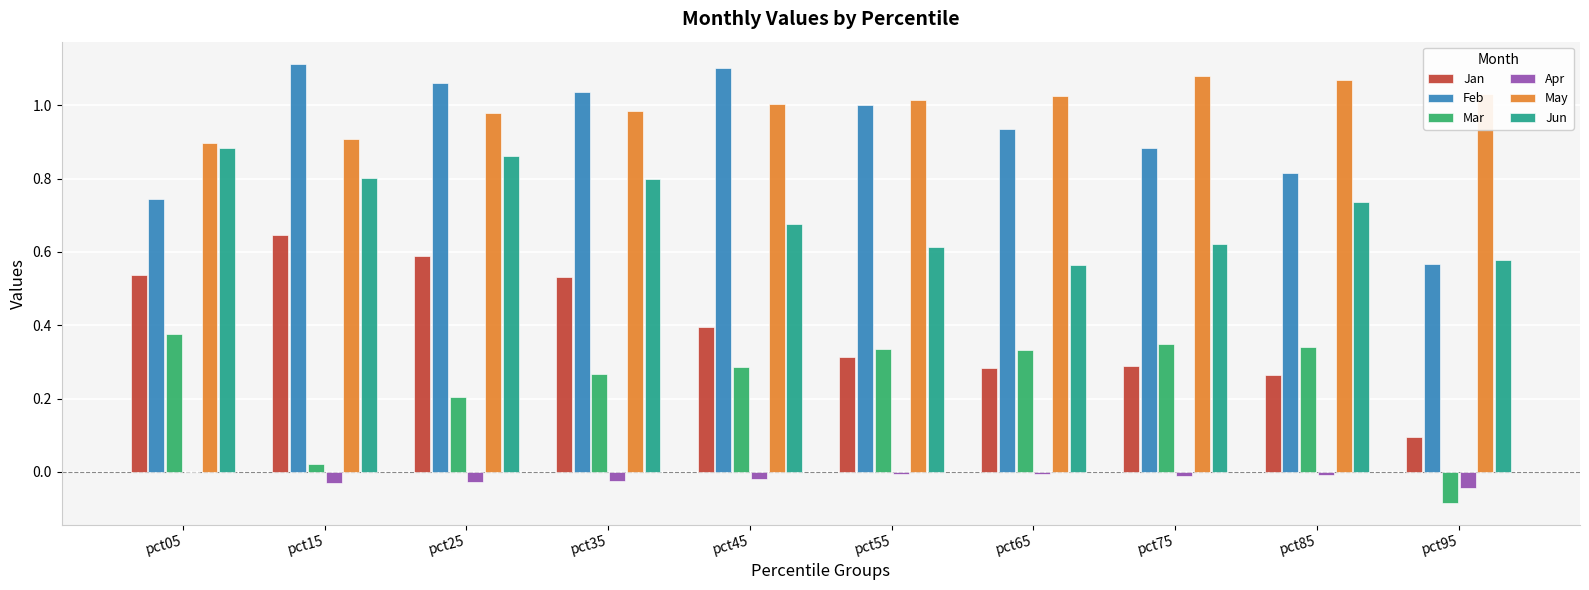

At which label is Jun closest to 0?

pct65